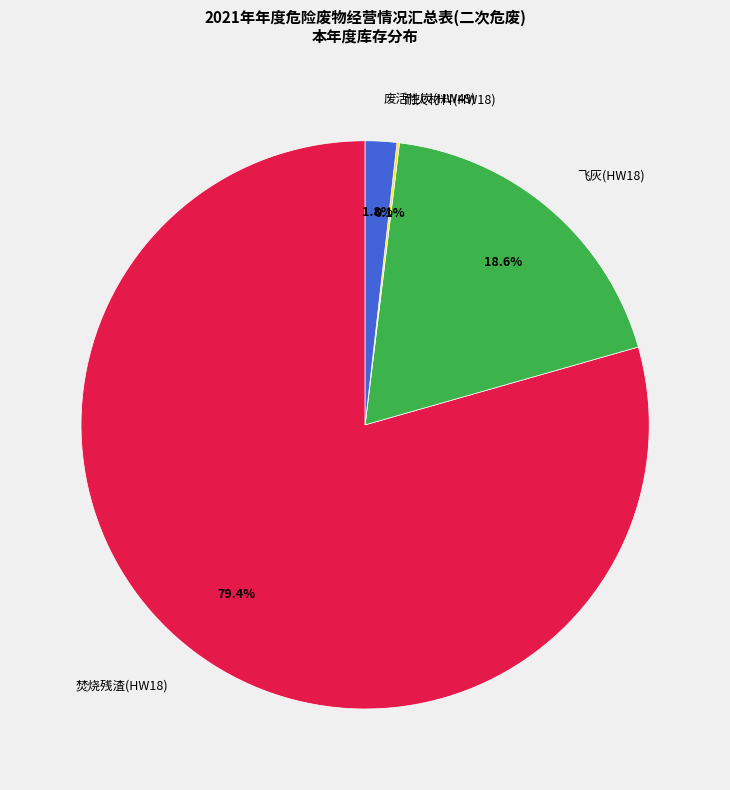

Which slice is the largest?

焚烧残渣(HW18)